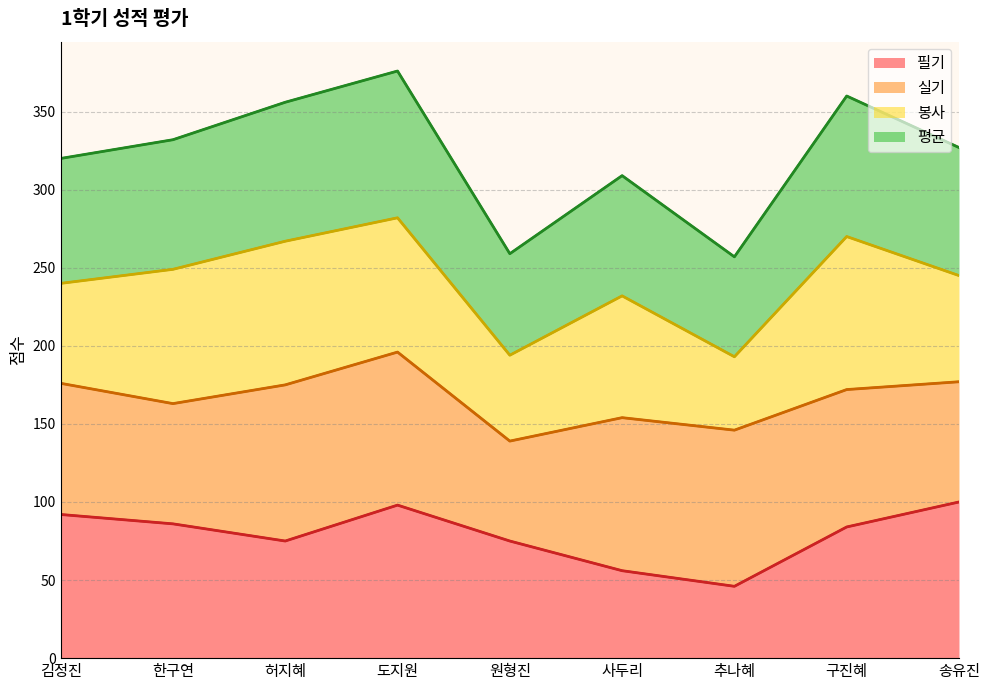

True or false: 평균 and 필기 cross at least once.

False